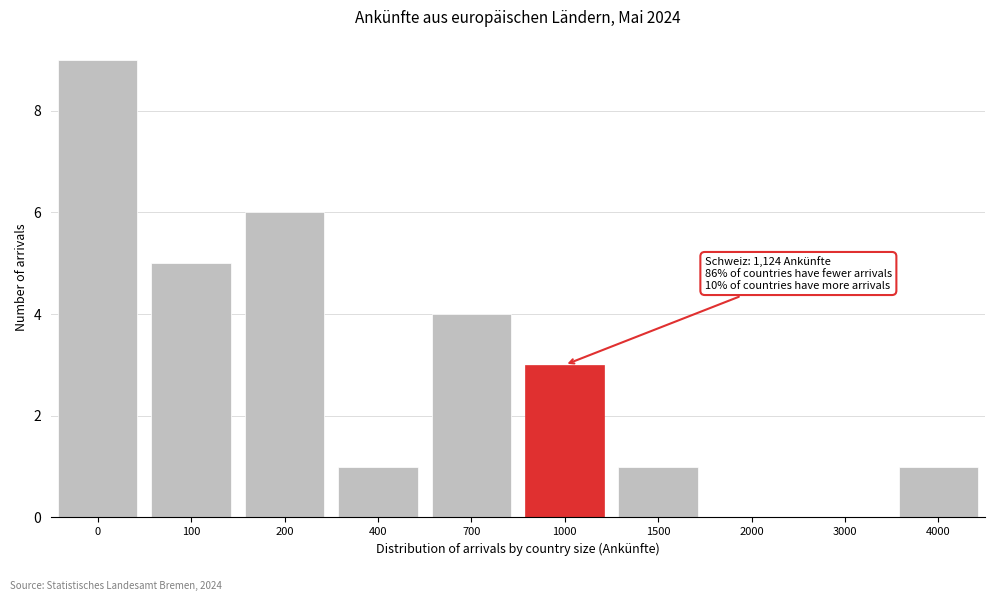

What is the sum of all values?

30